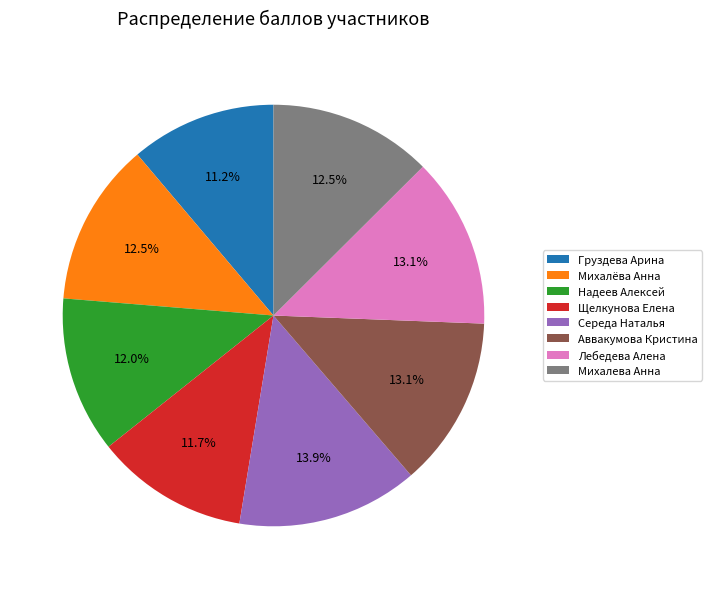

To the nearest percent, what percentage of the pie is Аввакумова Кристина?

13%